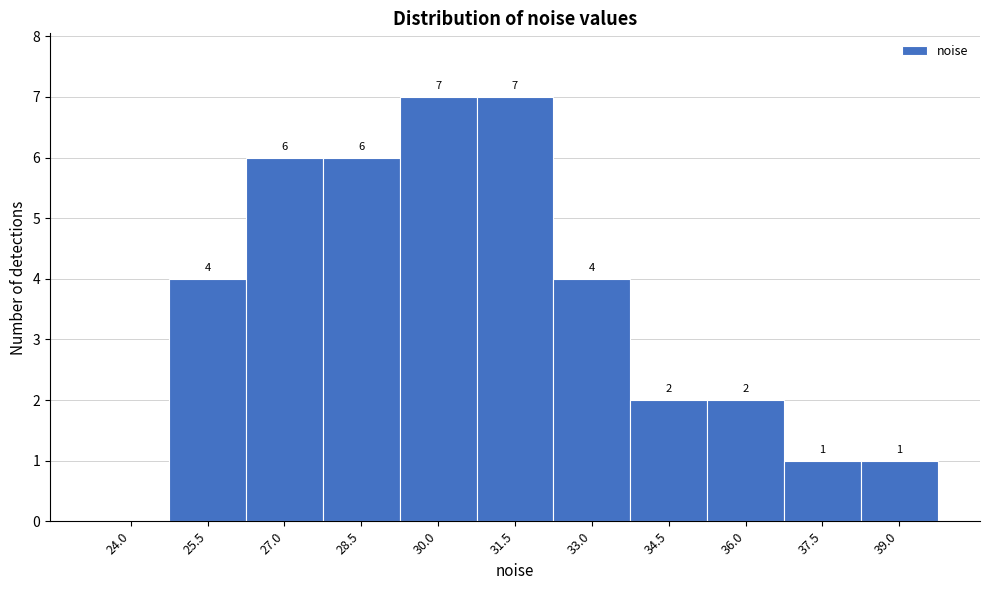

Reading right to left, extract all data points from this chart.

39.0=1	37.5=1	36.0=2	34.5=2	33.0=4	31.5=7	30.0=7	28.5=6	27.0=6	25.5=4	24.0=0